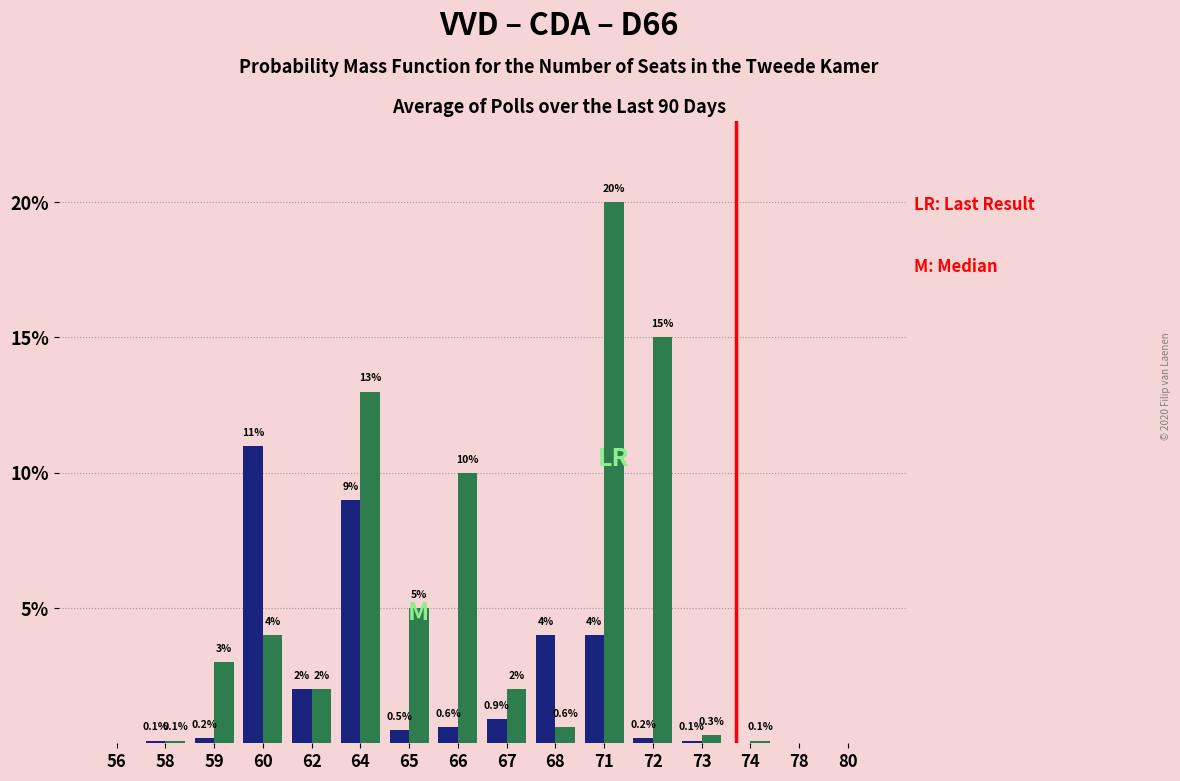

What is the total value across all series at 60?

15.0